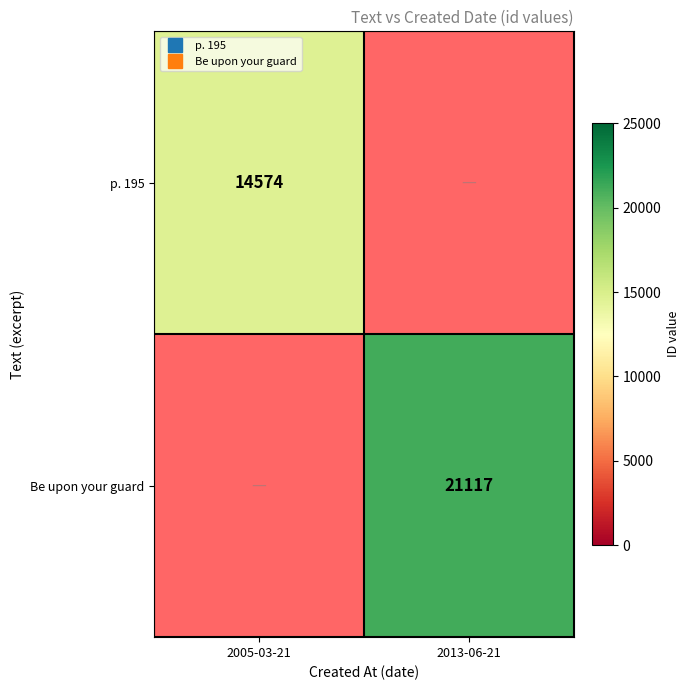

At which category is the sum across all series the highest?

2013-06-21